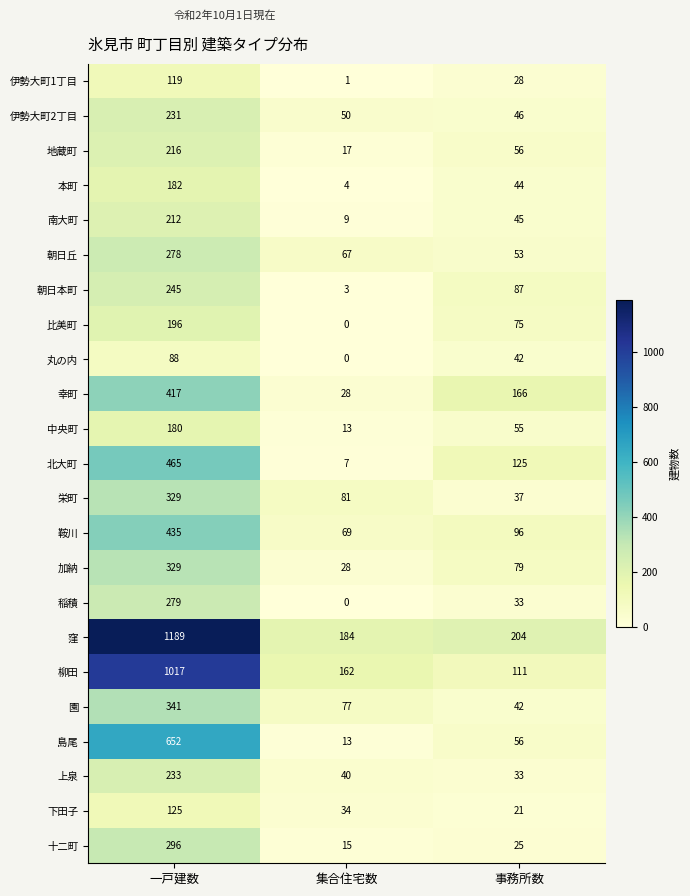

How many values in the 丸の内 series are below 42?

1